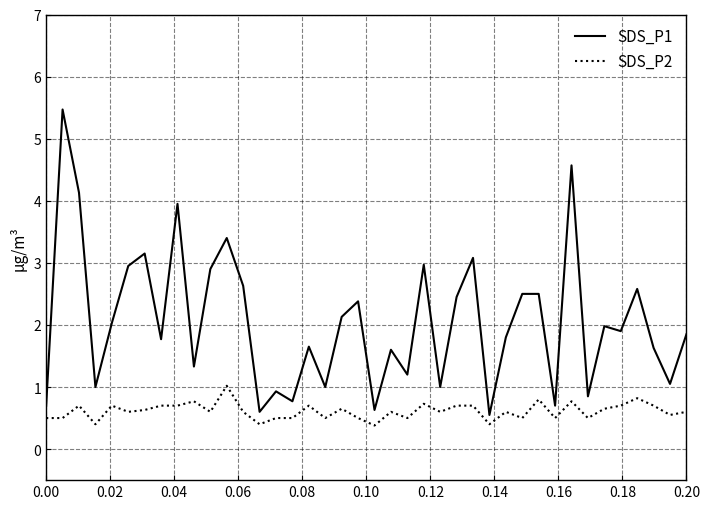

What is the minimum value for SDS_P2?

0.4